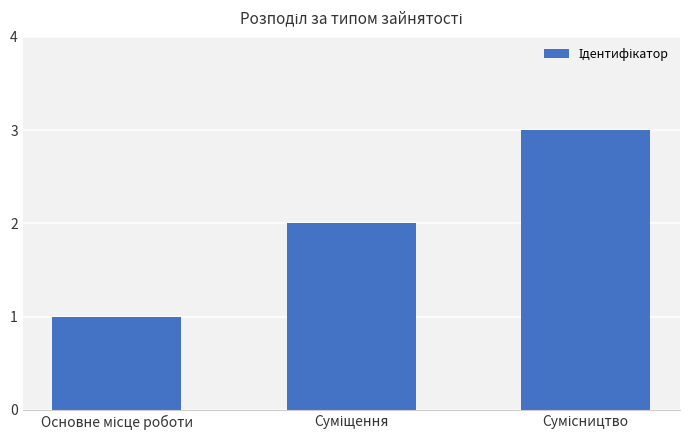

What is the difference between the second highest and minimum values?

1